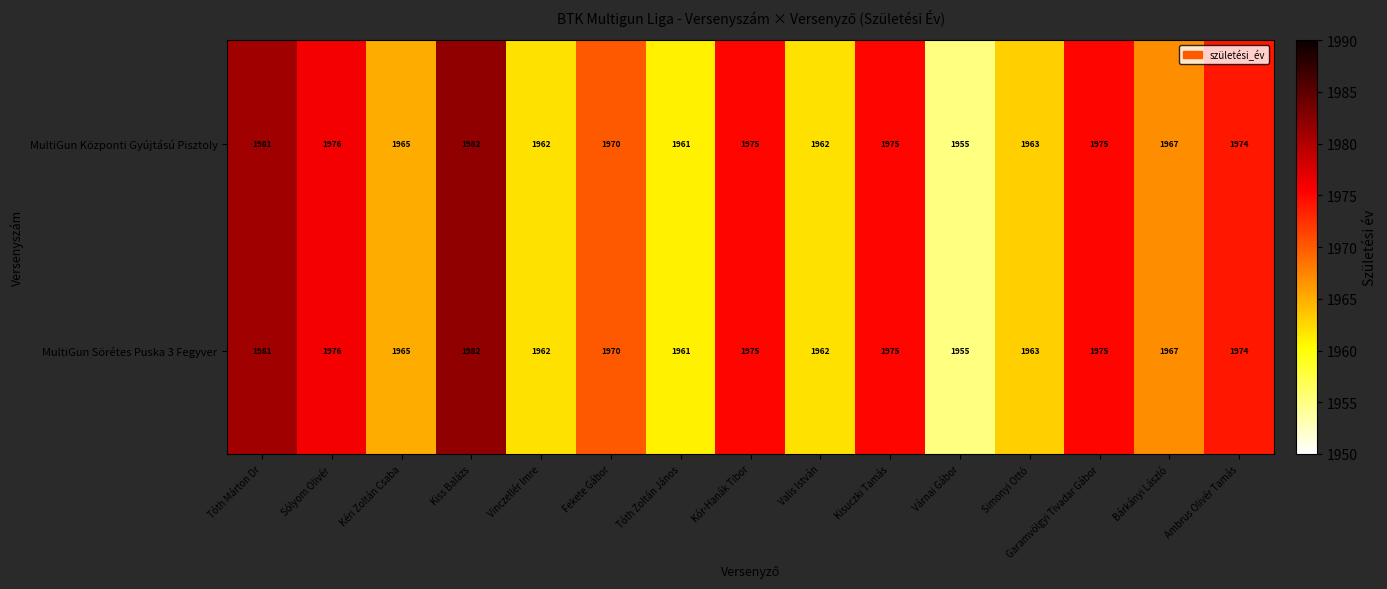

Where does the MultiGun Központi Gyújtású Pisztoly series first go above 1970?

Tóth Márton Dr